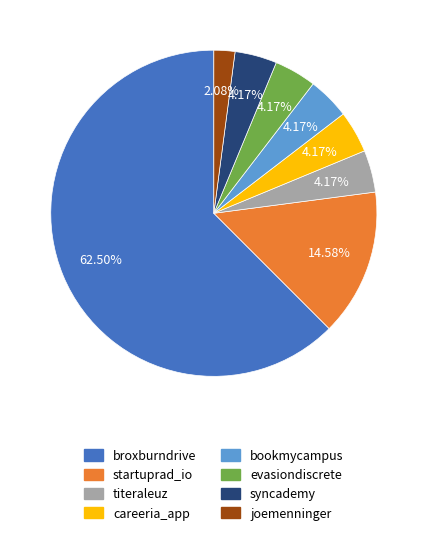

To the nearest percent, what is the difference between the joemenninger and syncademy slice percentages?

2%